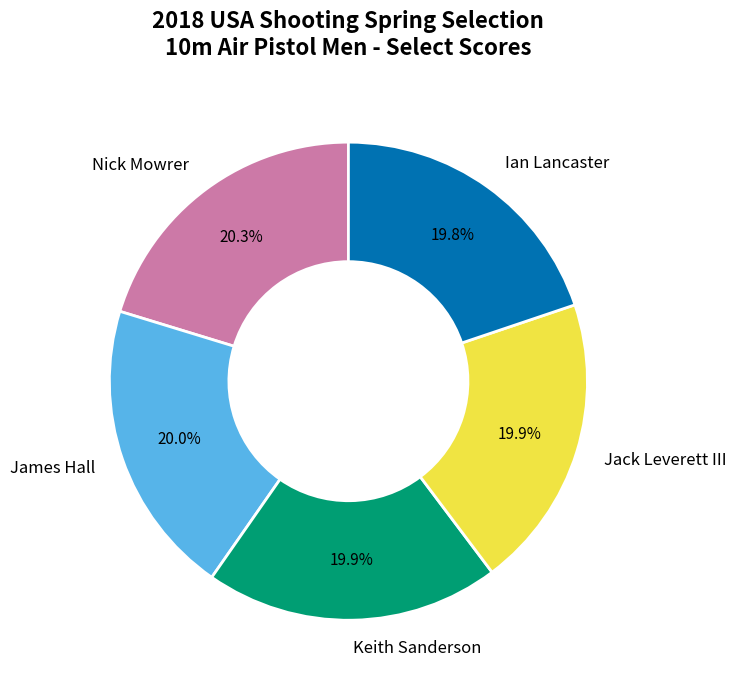

What is the ratio of the value at Keith Sanderson to the value at Nick Mowrer?

1.0